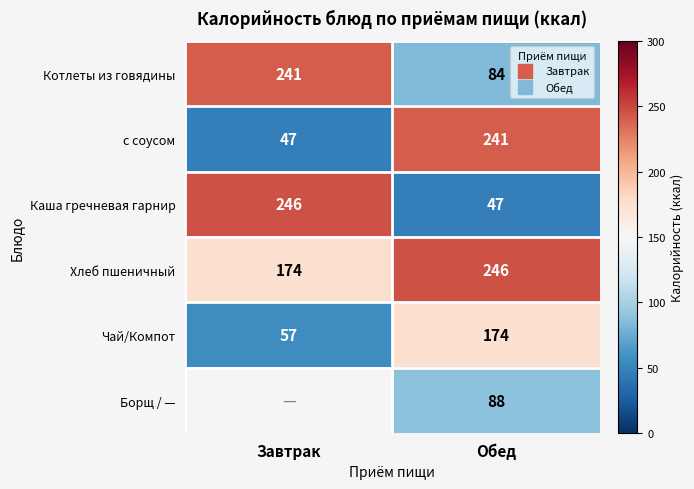

How many distinct data groups are displayed?

6